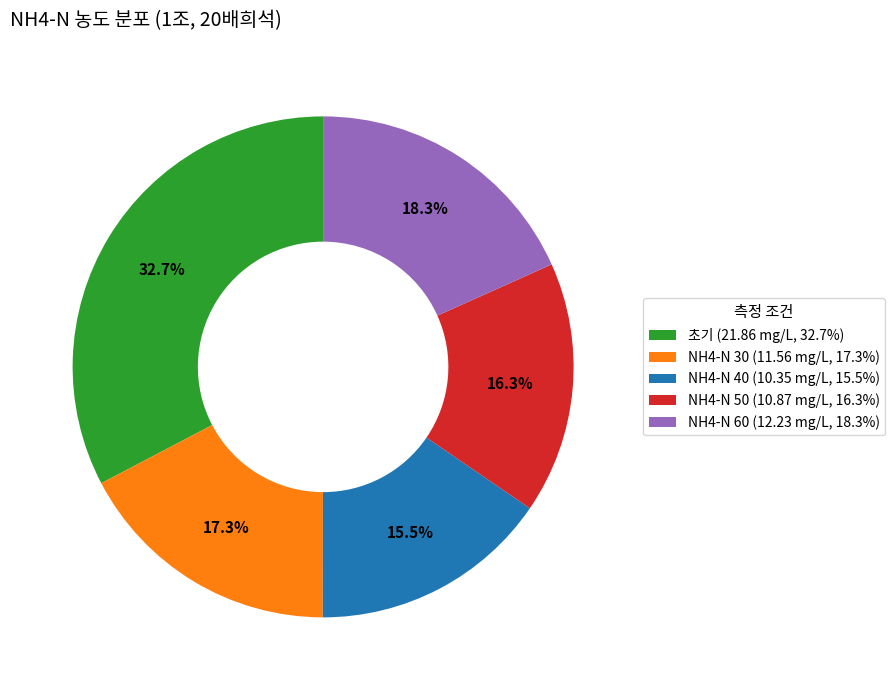

The NH4-N 30 slice represents 29% of the pie. True or false?

False